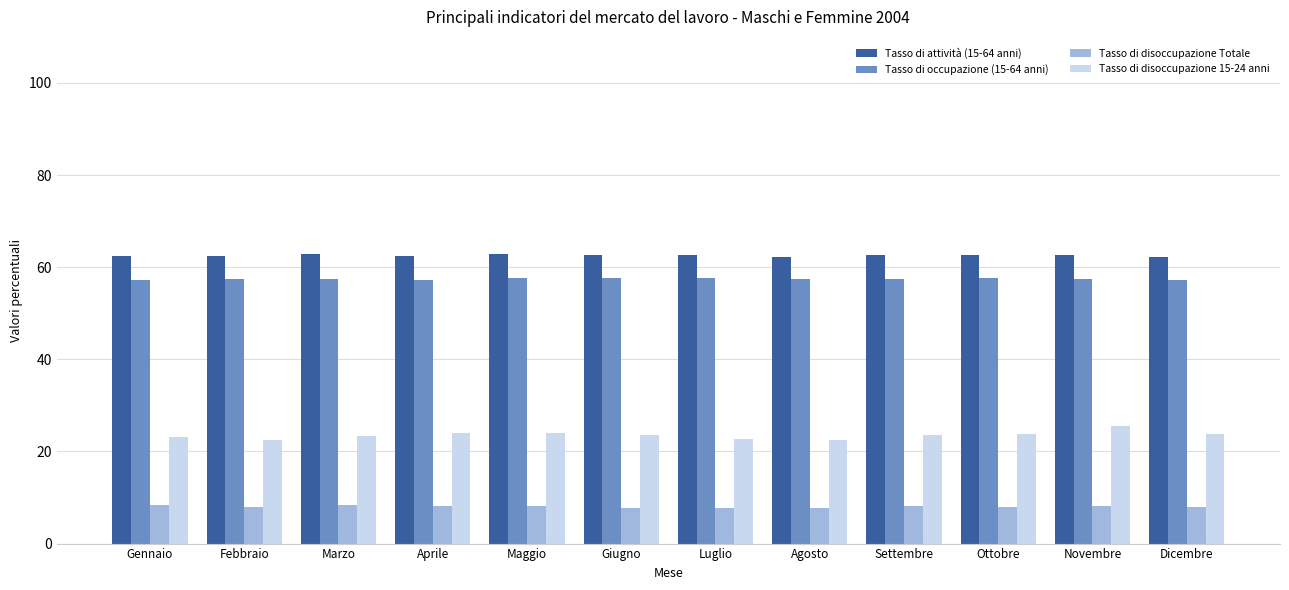

What is the sum of the Tasso di occupazione (15-64 anni) values at Gennaio and Aprile?

114.5